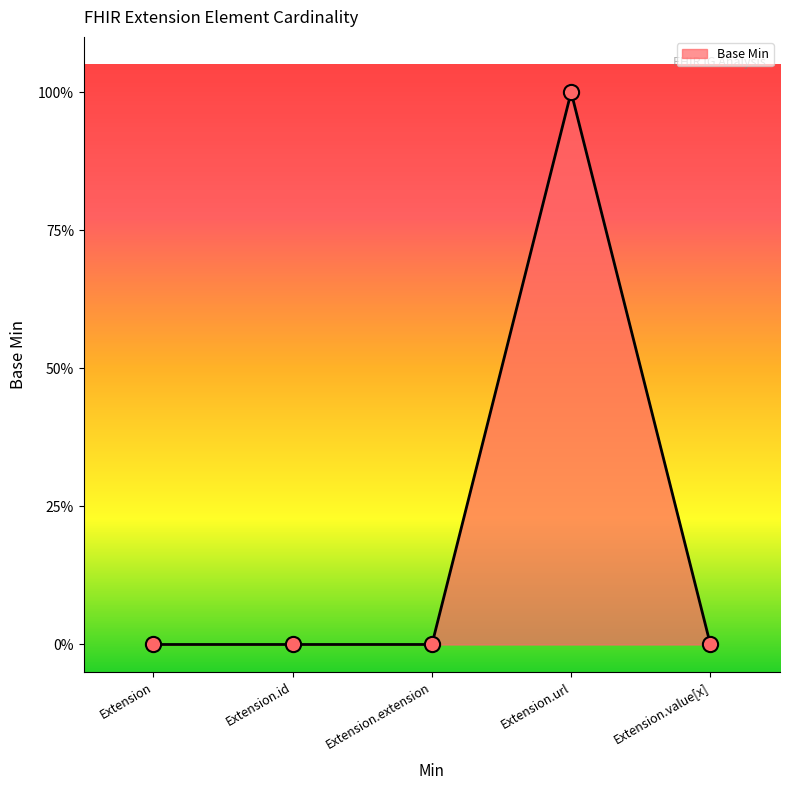

Between Extension.id and Extension, which is larger?

Extension.id